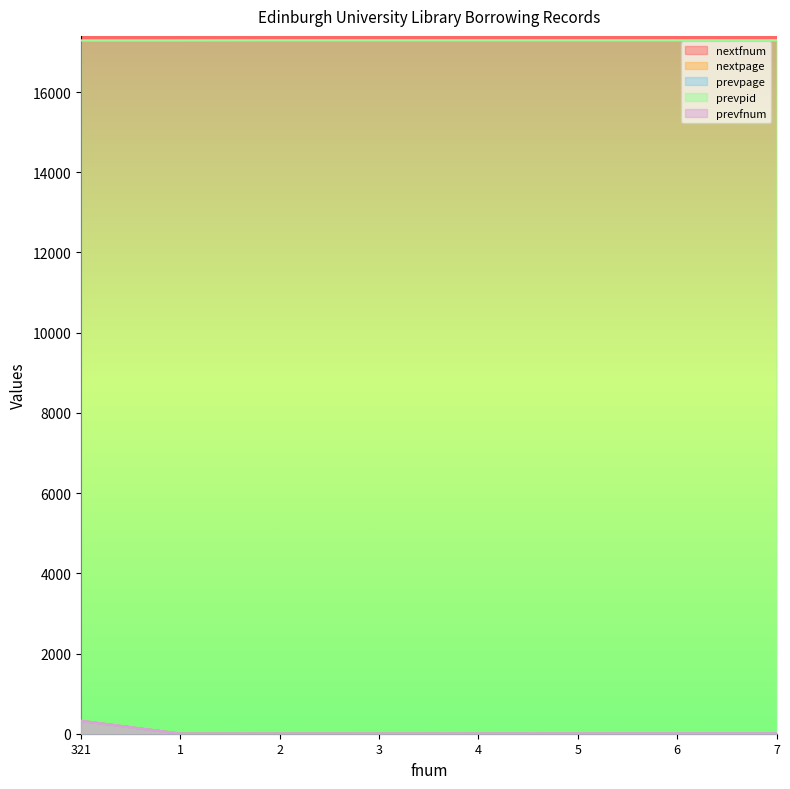

The prevpid series shows 11590 at 1. True or false?

False